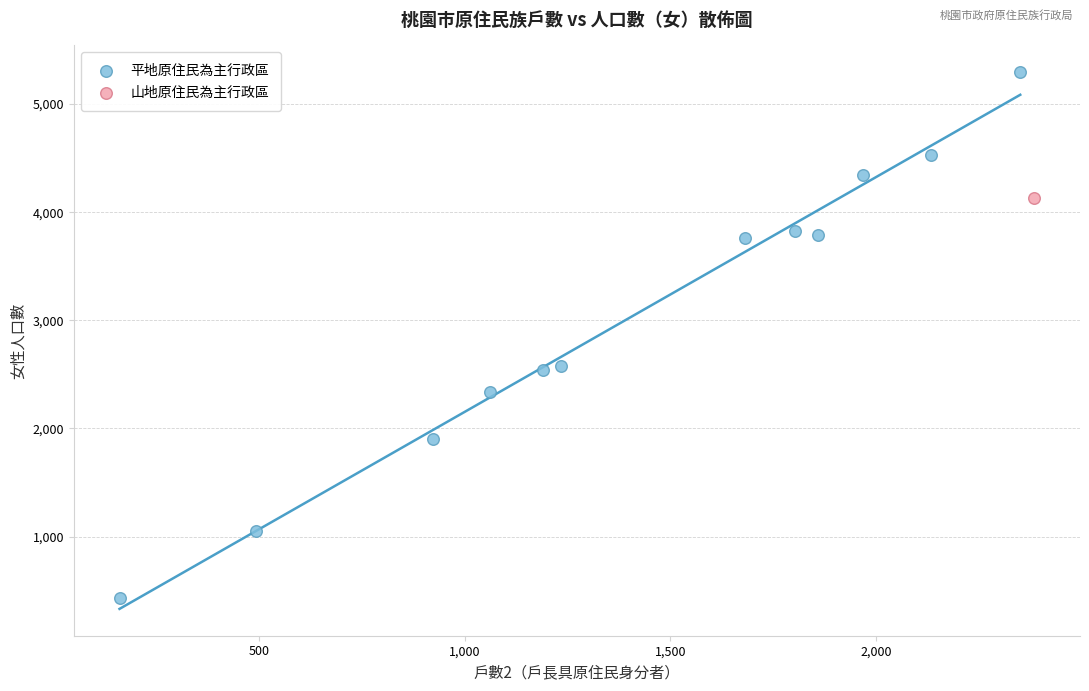

What are all the series names shown in the legend?

平地原住民為主行政區, 山地原住民為主行政區